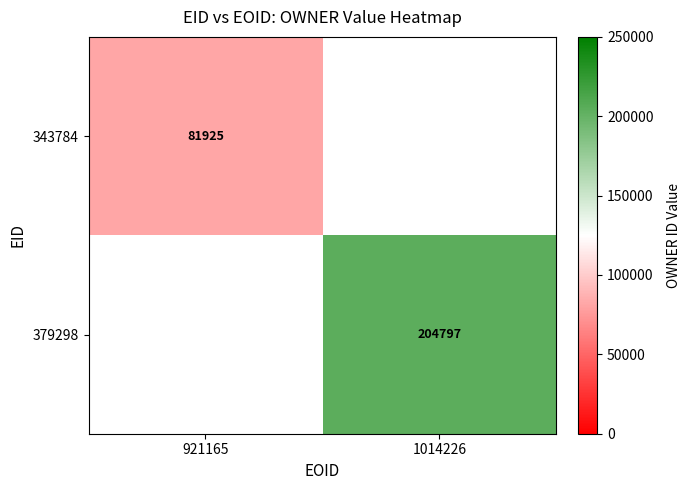

True or false: 343784 has a value of 36532 at 921165.

False